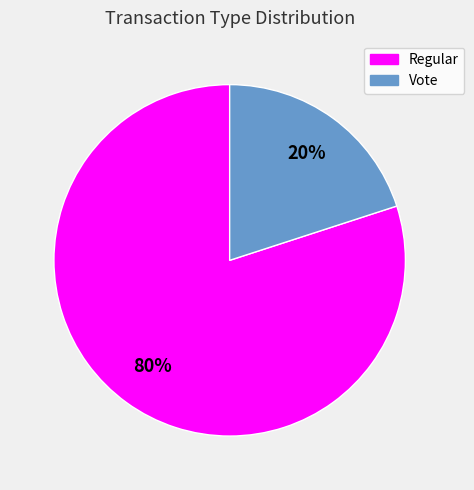

To the nearest percent, what is the average slice percentage?

50%